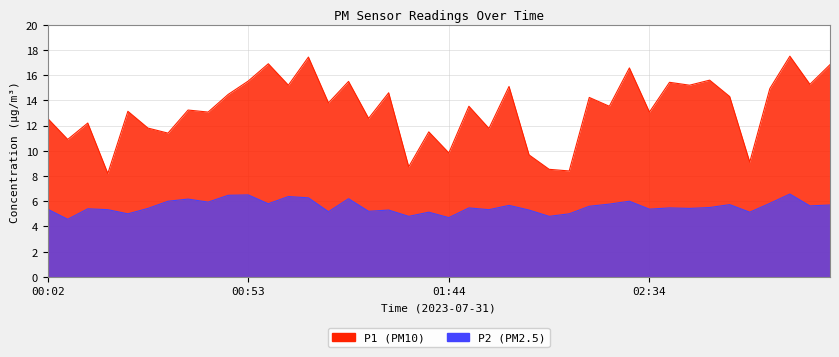

What are all the series names shown in the legend?

P1, P2